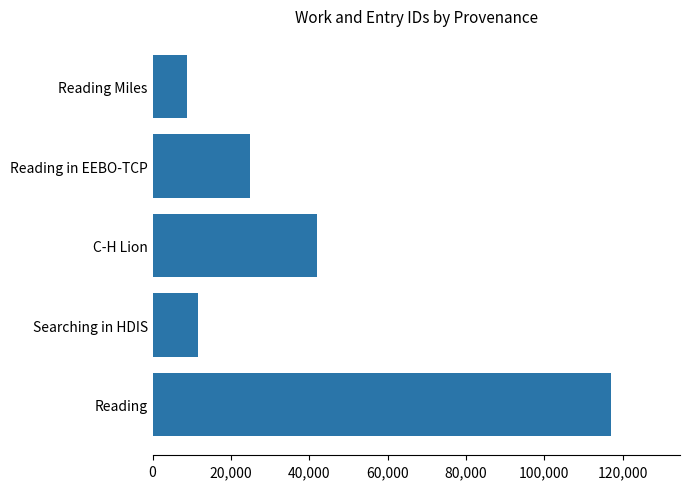

Count the number of categories in the chart.

5